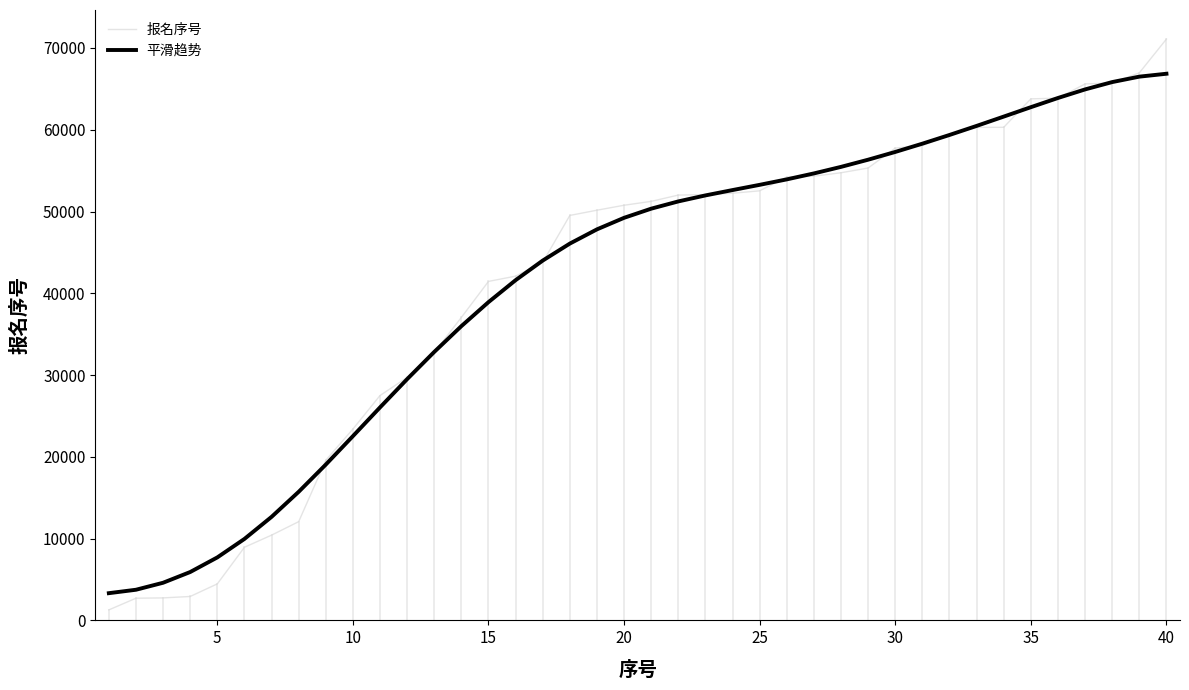

What is the greatest value displayed?

71092.0